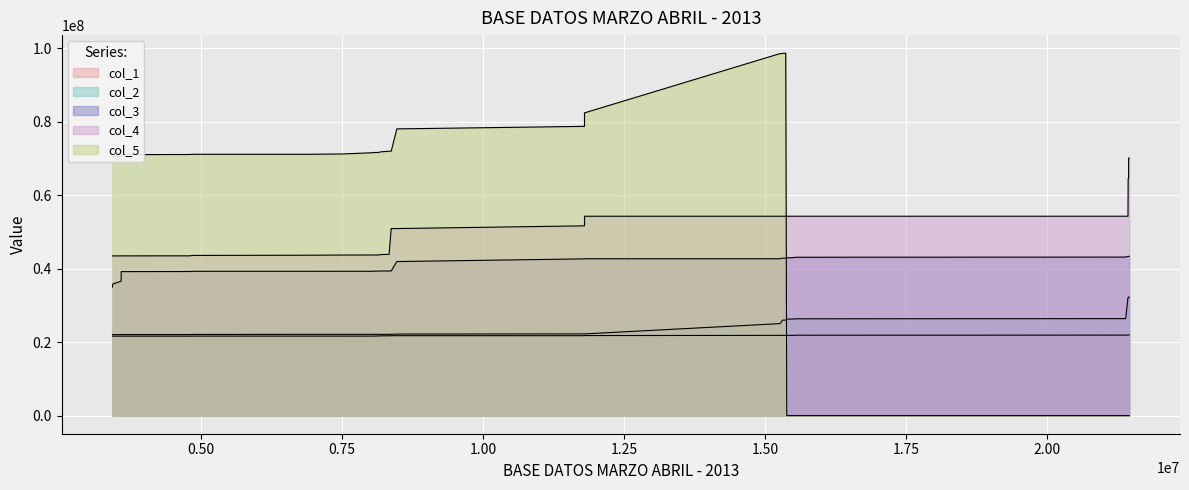

Which series has the widest spread of values?

col_5